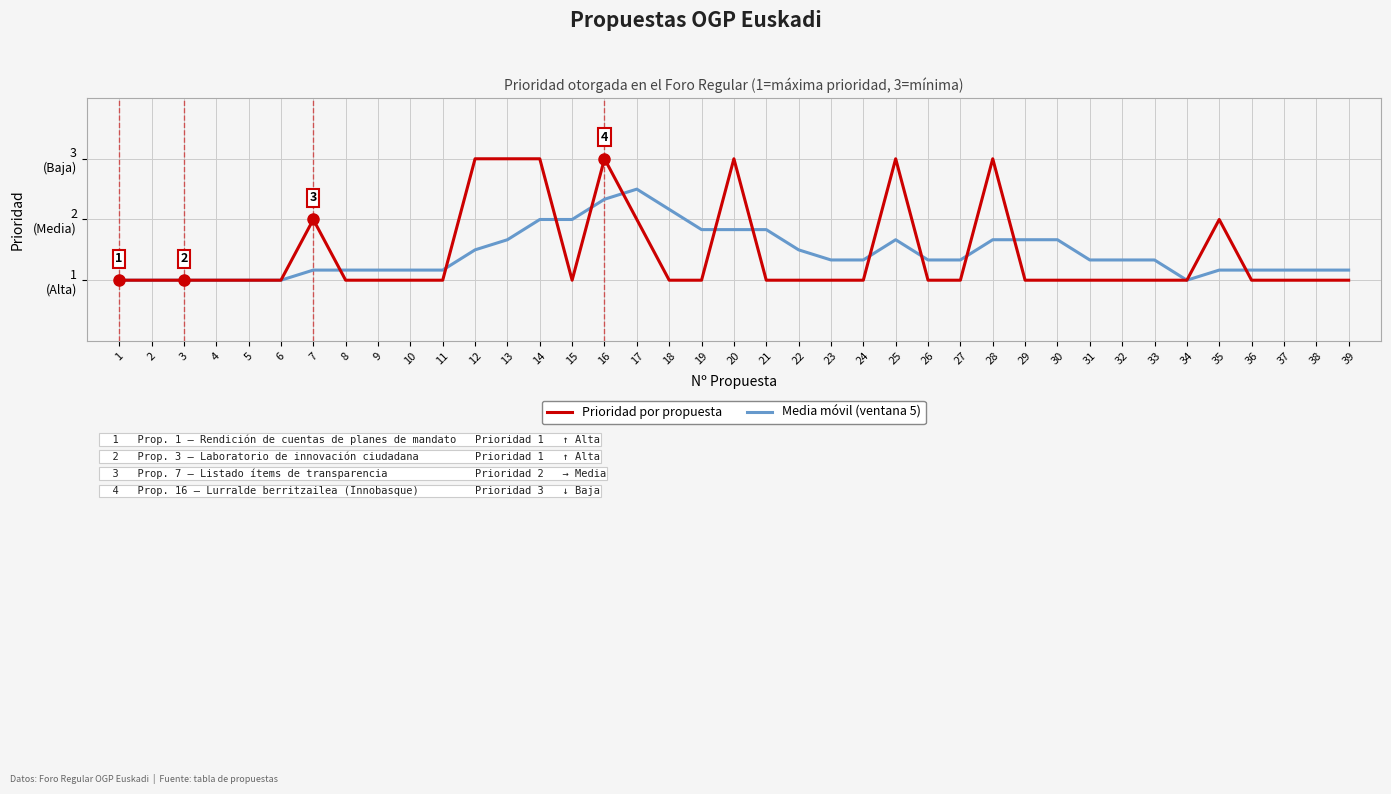

What is the value of the Media móvil (ventana 5) point at the 31st from the left?

1.3